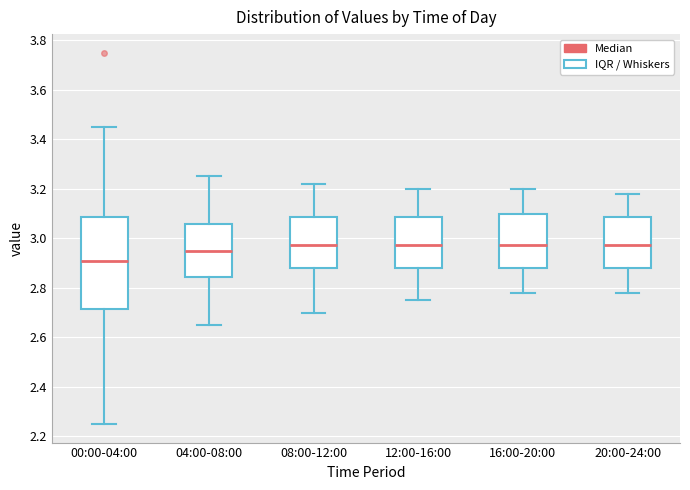

Reading left to right, read every box against the y-axis: the position of its median line, the range the box covers, and the ends of its whiskers. The values are not printed on the chart, so give them approximately, as read against the axis.

00:00-04:00: median 2.92, box 2.72 to 3.08, whiskers 2.26 to 3.46
04:00-08:00: median 2.96, box 2.84 to 3.06, whiskers 2.66 to 3.26
08:00-12:00: median 2.98, box 2.88 to 3.08, whiskers 2.70 to 3.22
12:00-16:00: median 2.98, box 2.88 to 3.08, whiskers 2.76 to 3.20
16:00-20:00: median 2.98, box 2.88 to 3.10, whiskers 2.78 to 3.20
20:00-24:00: median 2.98, box 2.88 to 3.08, whiskers 2.78 to 3.18